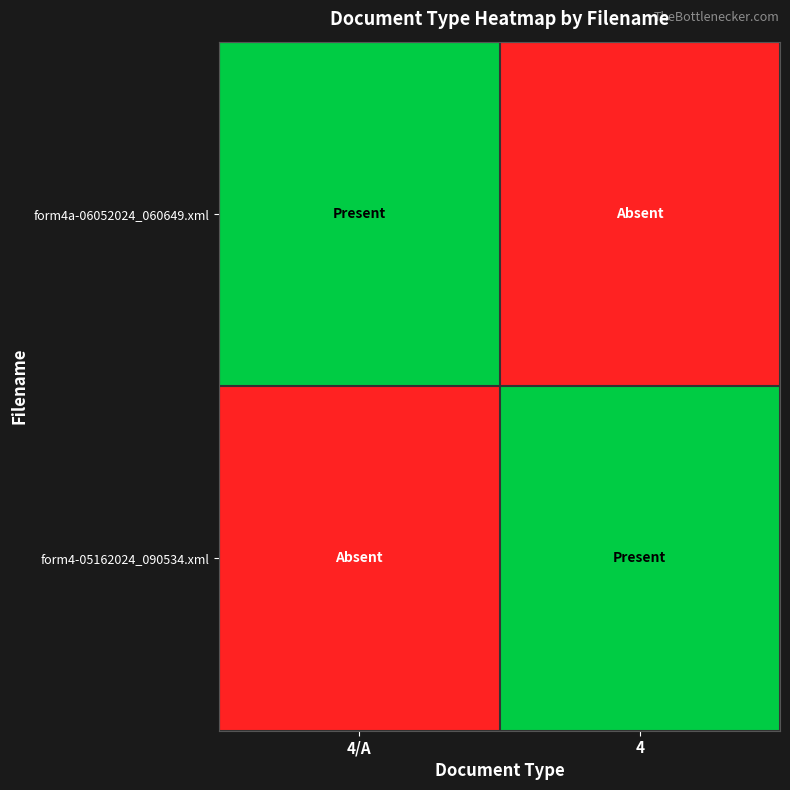

Reading left to right, list all the values displayed in this chart.

form4a-06052024_060649.xml: 4/A=1	4=0
form4-05162024_090534.xml: 4/A=0	4=1